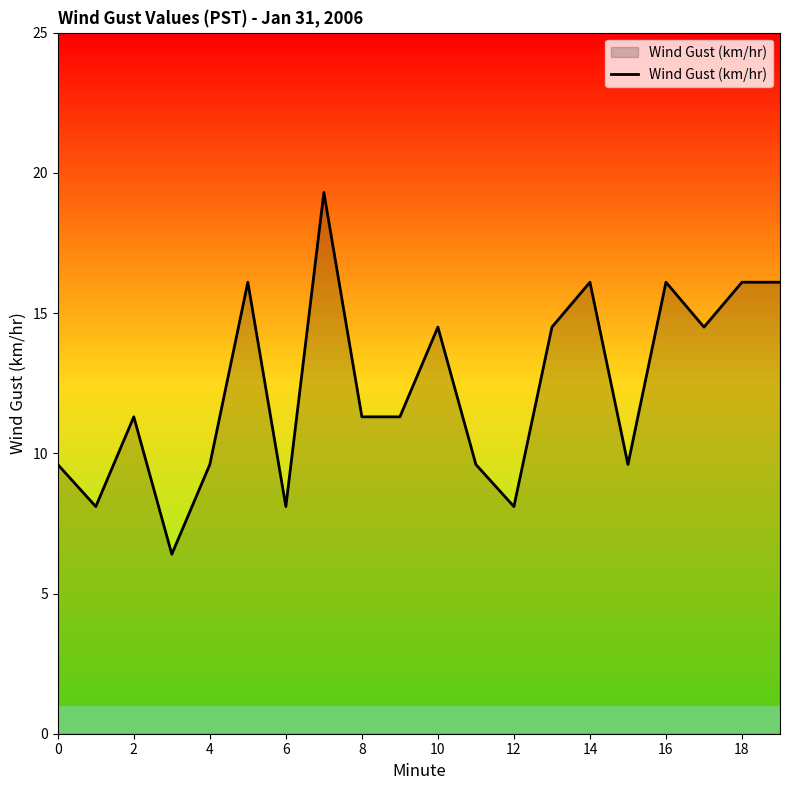

What is the difference between the maximum and minimum values?

12.9